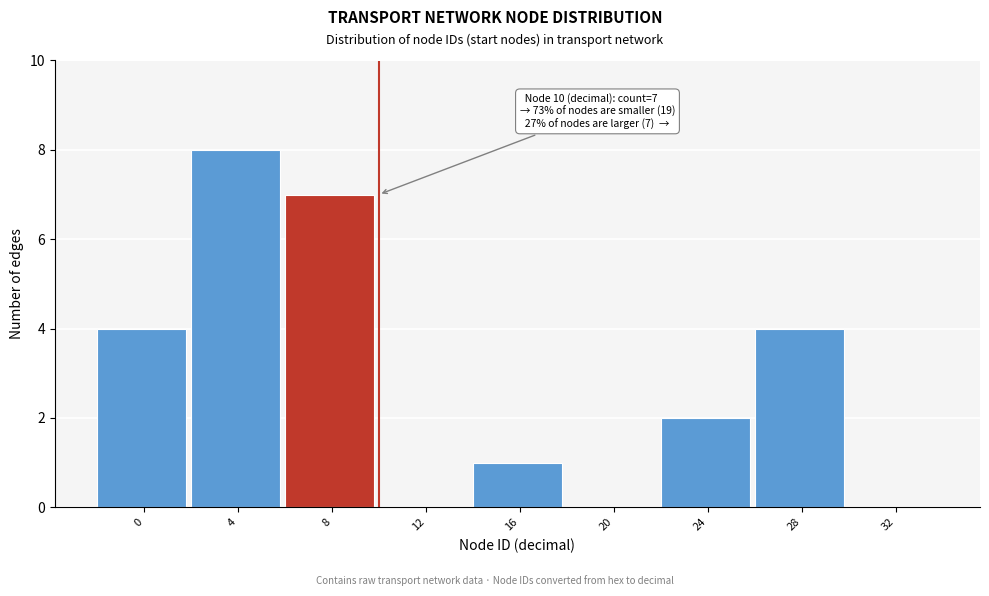

Reading right to left, what are all the values shown in this chart?

32=0	28=4	24=2	20=0	16=1	12=0	8=7	4=8	0=4